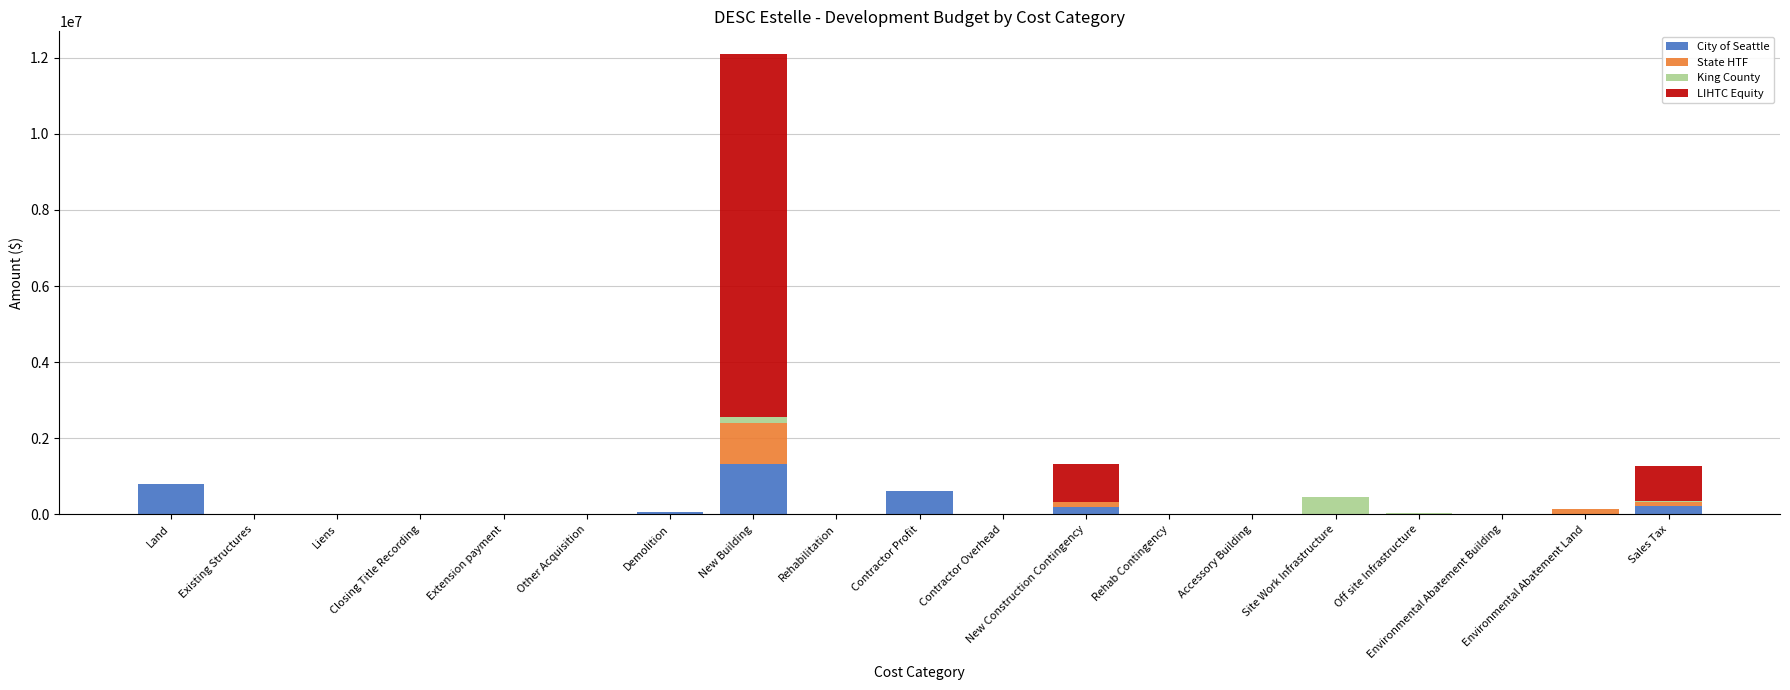

What is the maximum value for City of Seattle?

1328453.0